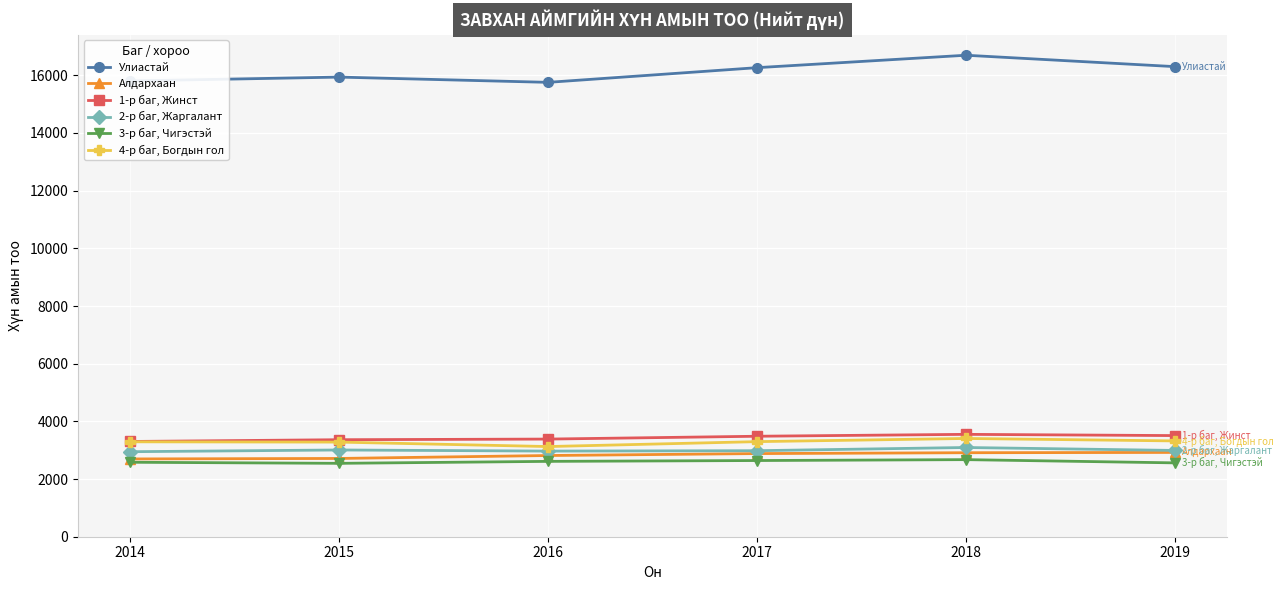

The value of 3-р баг, Чигэстэй at 2014 is 2582. True or false?

True